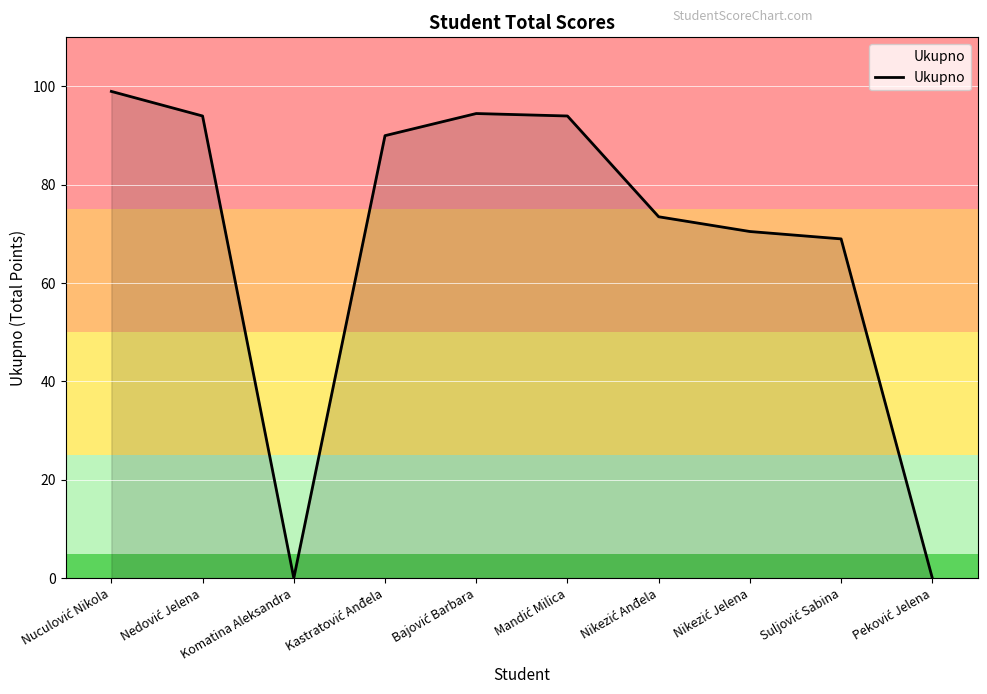

How many lines are shown in the chart?

1